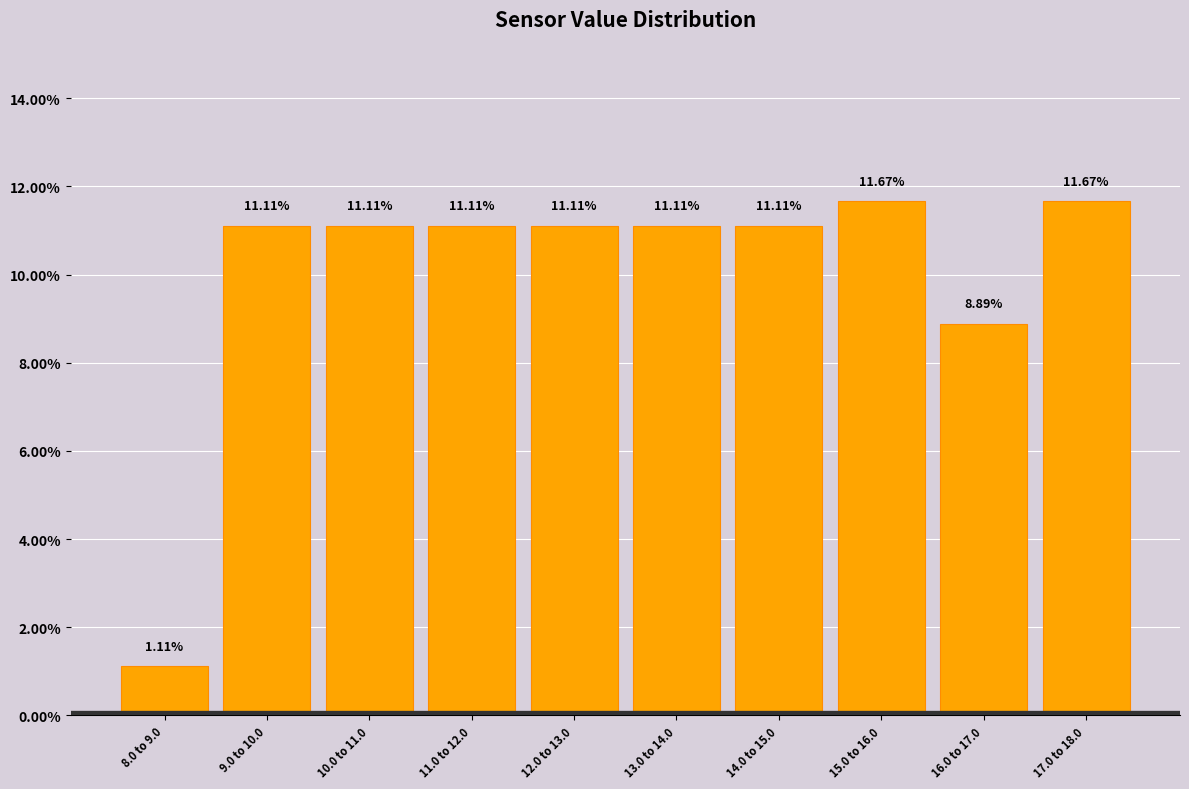

Approximately how many times larger is the value at 10.0 to 11.0 compared to 13.0 to 14.0?

1.0